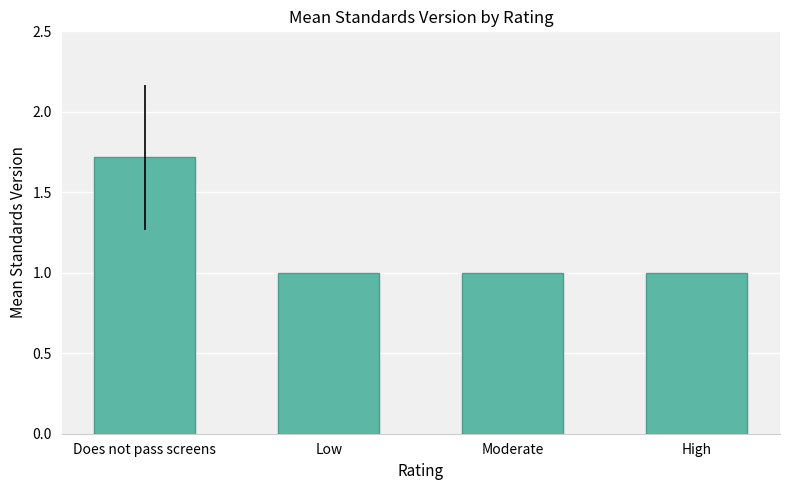

What is the smallest value displayed?

1.0